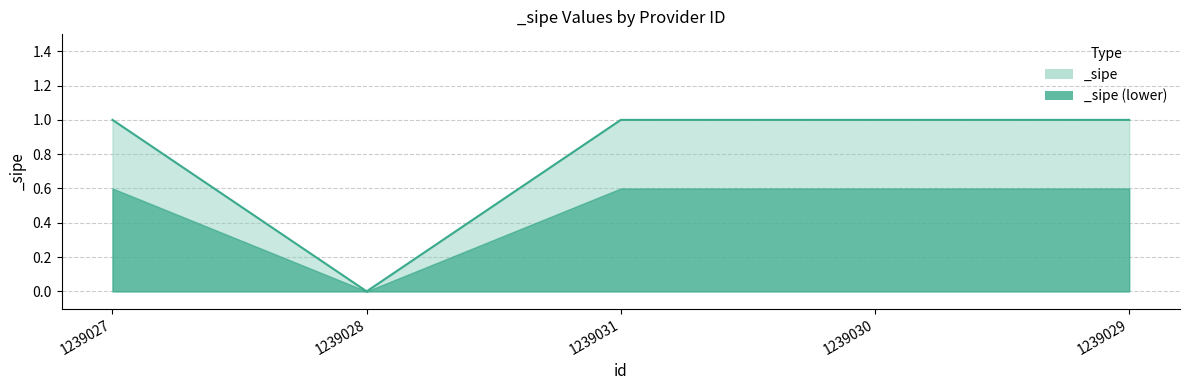

Where is the first local minimum?

1239028